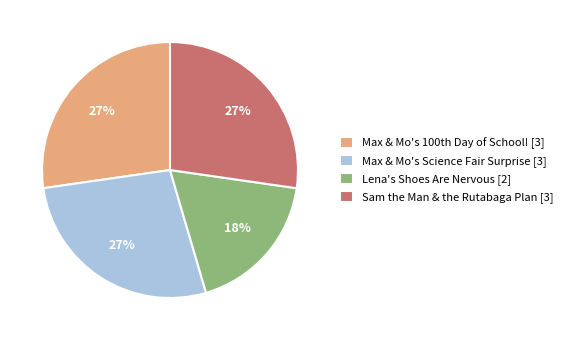

Does Lena's Shoes Are Nervous represent more than half of the total?

No